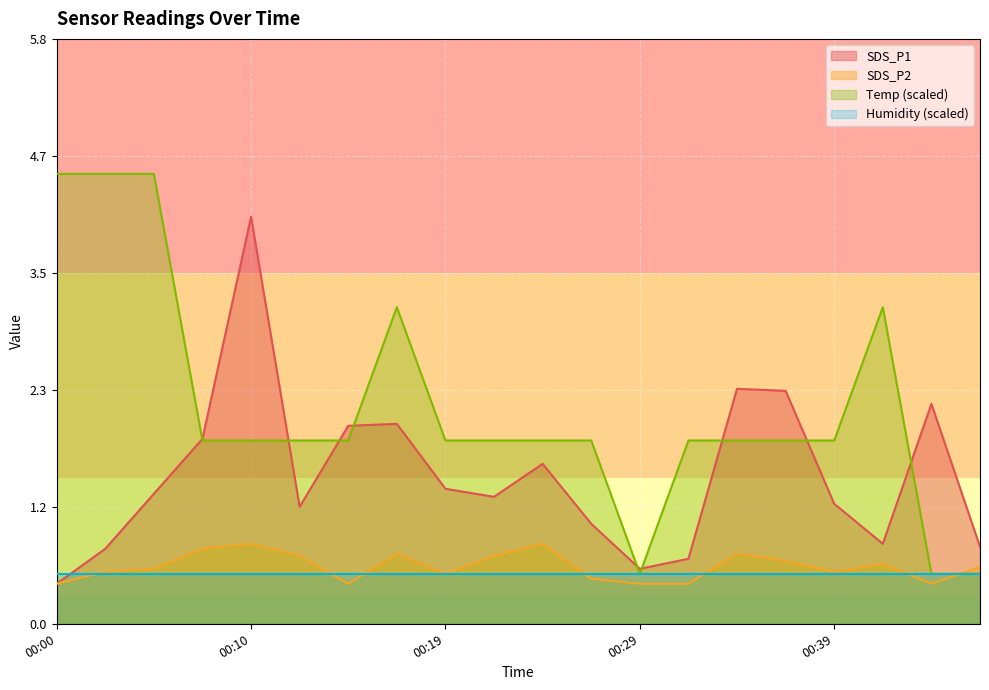

Between 00:05 and 00:24, which series saw the biggest shift?

Temp